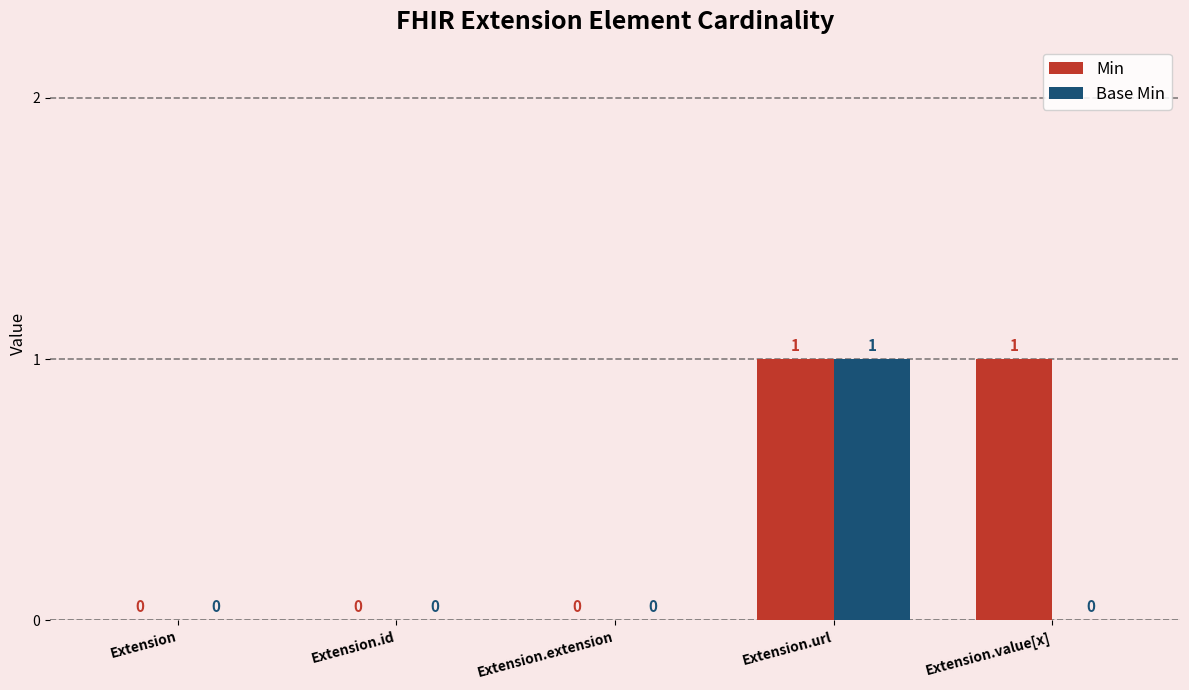

Between Extension.url and Extension.value[x], which series saw the biggest shift?

Base Min